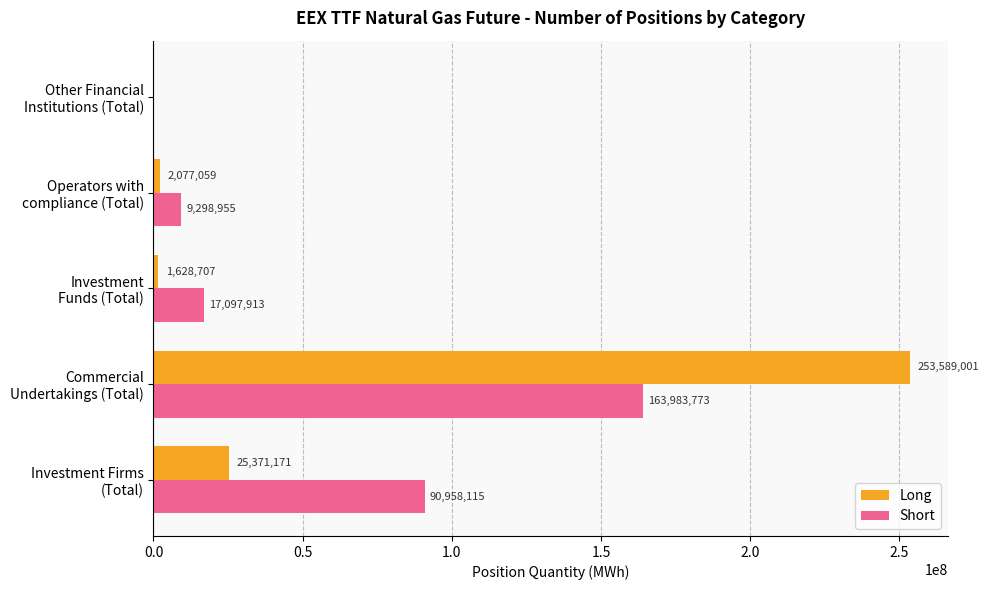

What is the sum of all Short values?

281338756.0